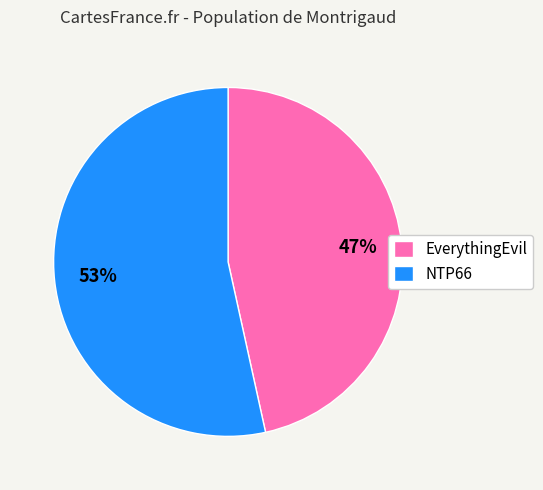

Between EverythingEvil and NTP66, which is larger?

NTP66